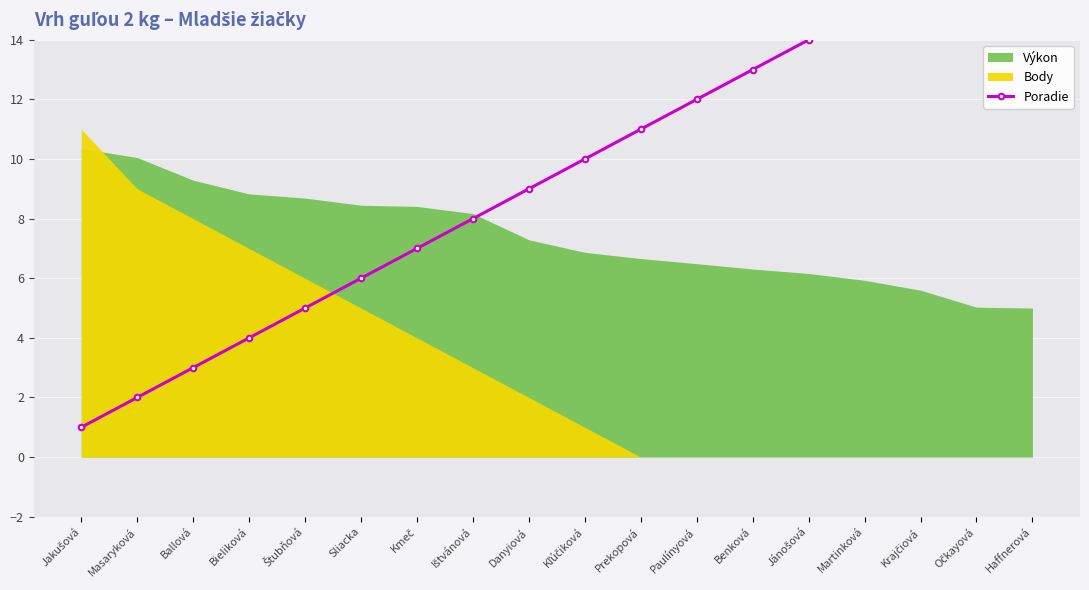

What is the label of the 13th point from the left?

Benková